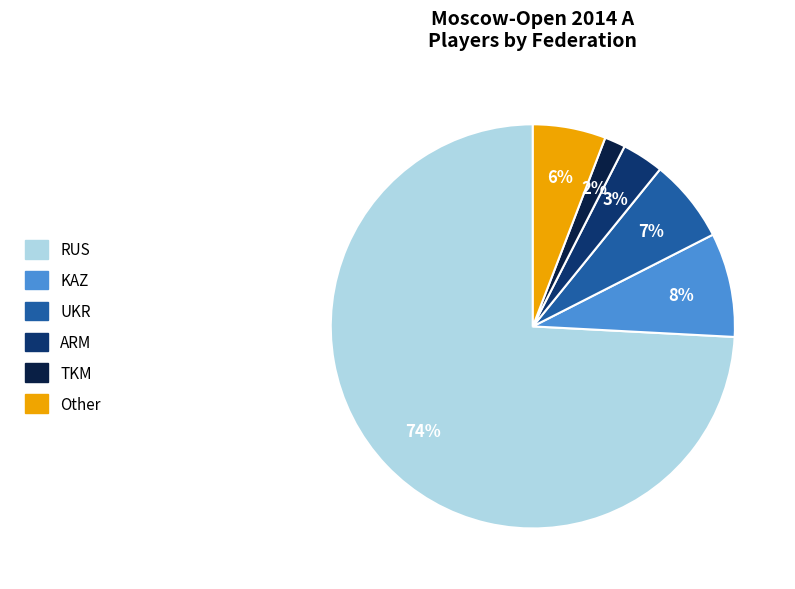

To the nearest percent, what is the combined percentage of TKM and KAZ?

10%